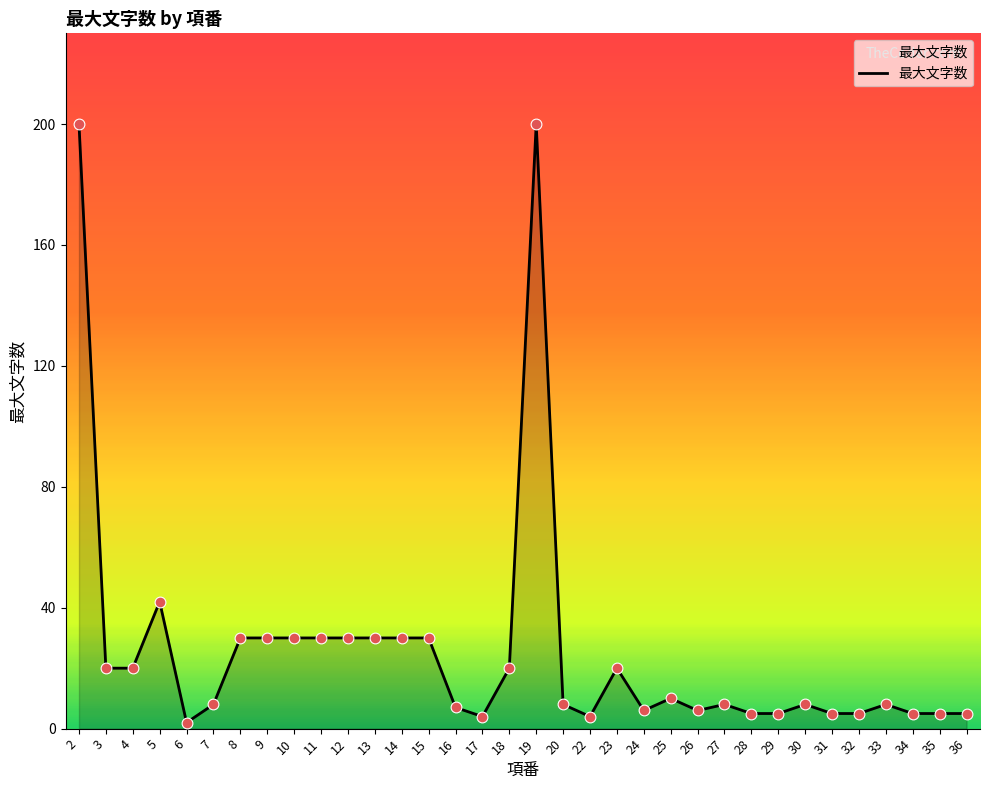

What is the change in value from 11 to 31?

-25